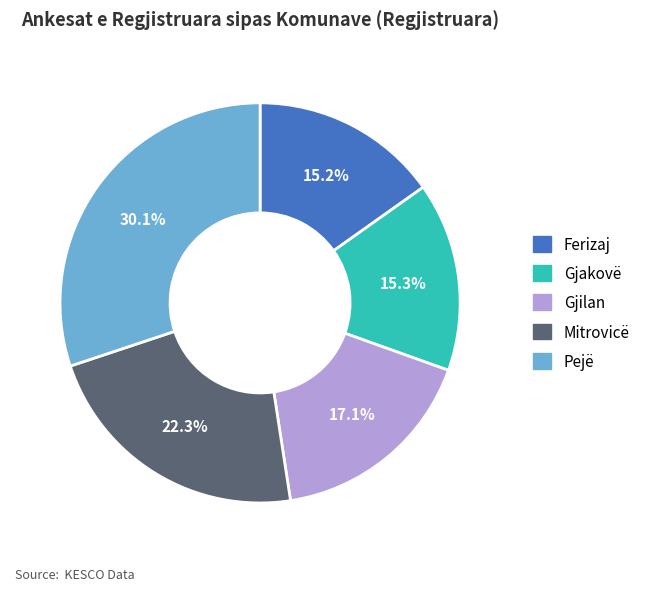

What percentage do Ferizaj and Mitrovicë together represent?

37.5%